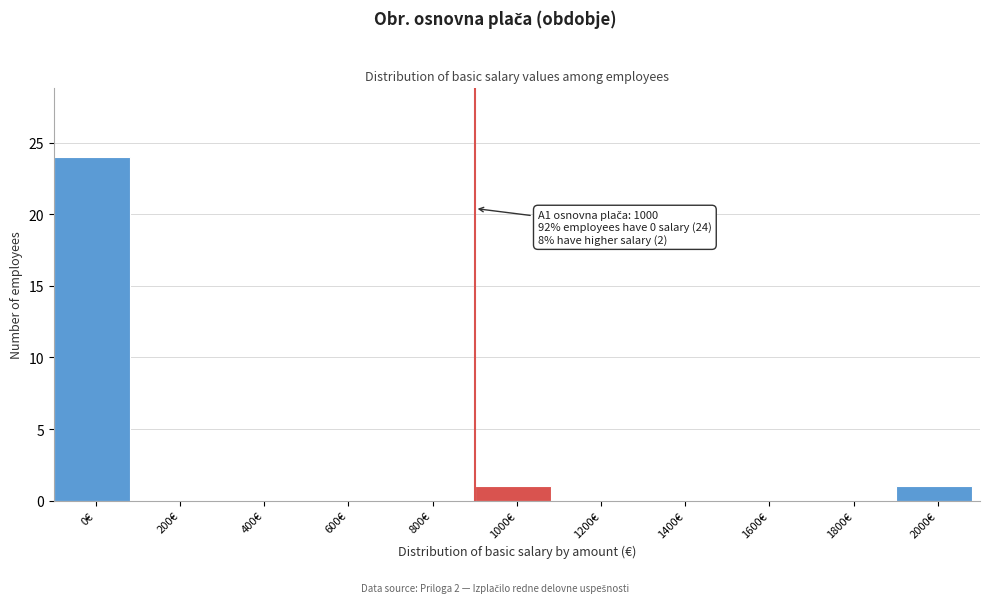

Reading right to left, what are all the values shown in this chart?

2000€=1	1800€=0	1600€=0	1400€=0	1200€=0	1000€=1	800€=0	600€=0	400€=0	200€=0	0€=24